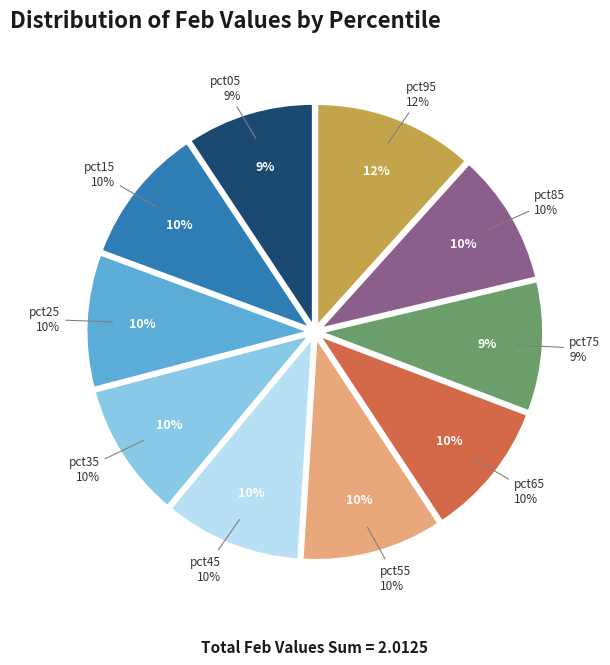

What percentage do pct55 and pct05 together represent?

19.6%